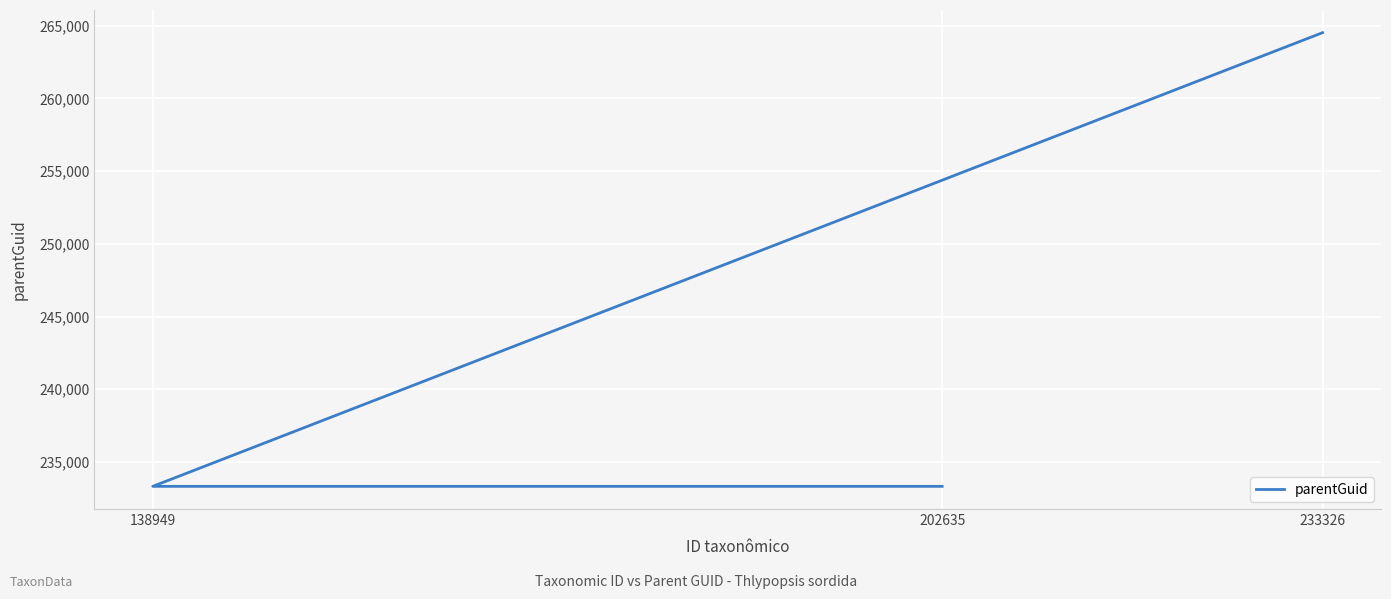

Which label corresponds to the largest value in the chart?

233326